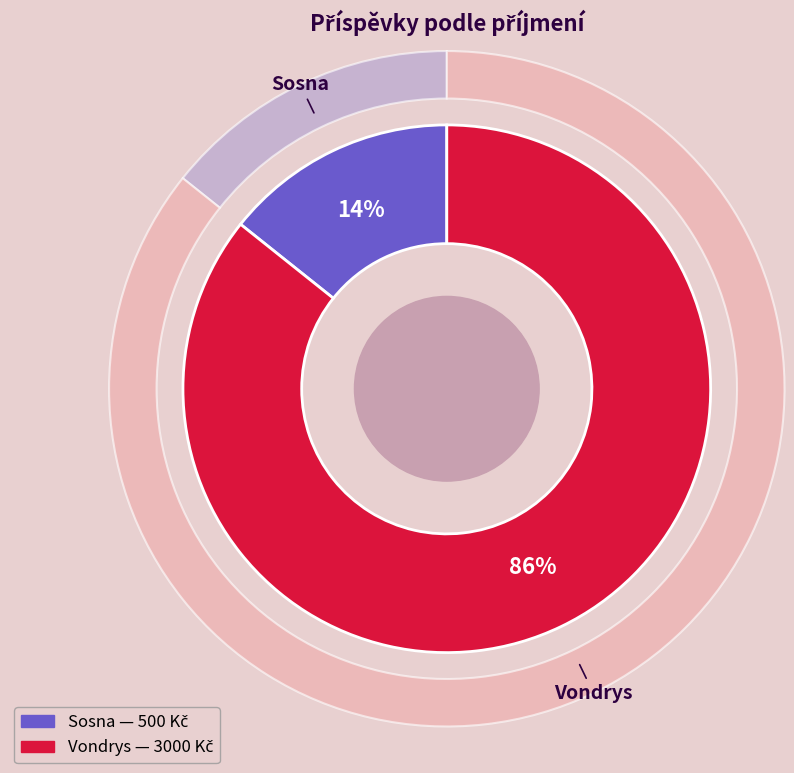

What is the total percentage of Vondrys and Sosna?

100.0%